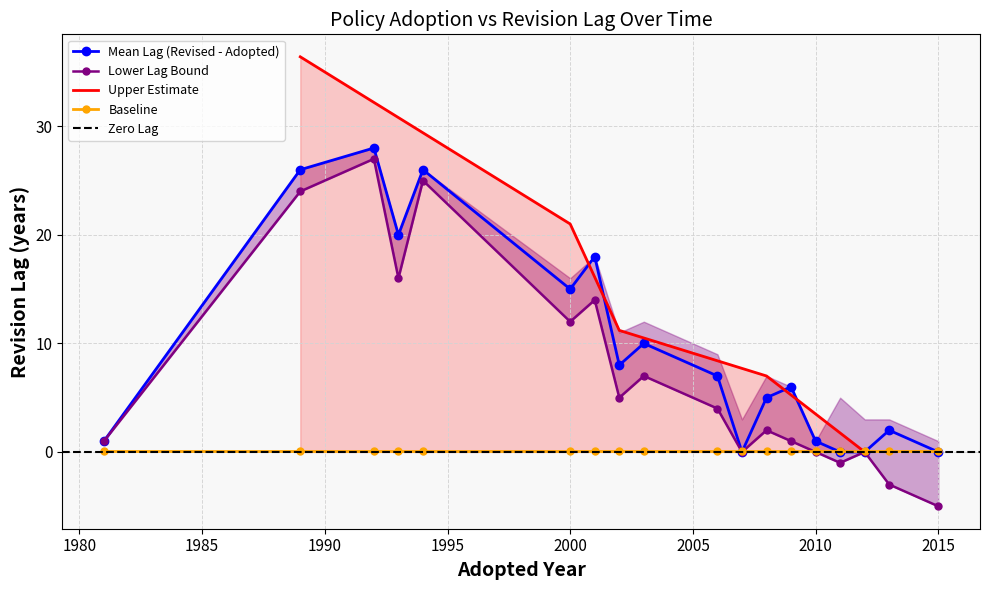

At which label is Mean Lag (Revised - Adopted) closest to 14?

2000